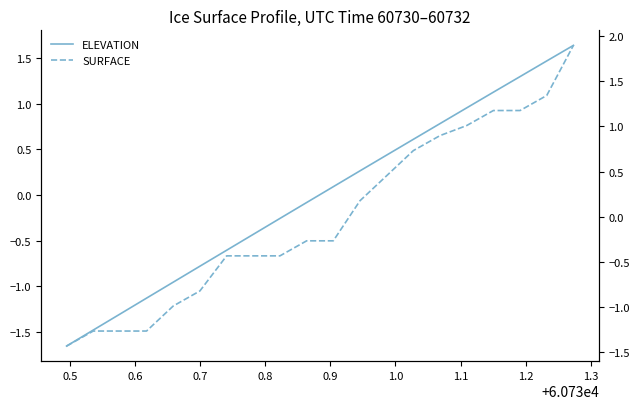

List the series in order of their overall mean, highest first.

ELEVATION, SURFACE